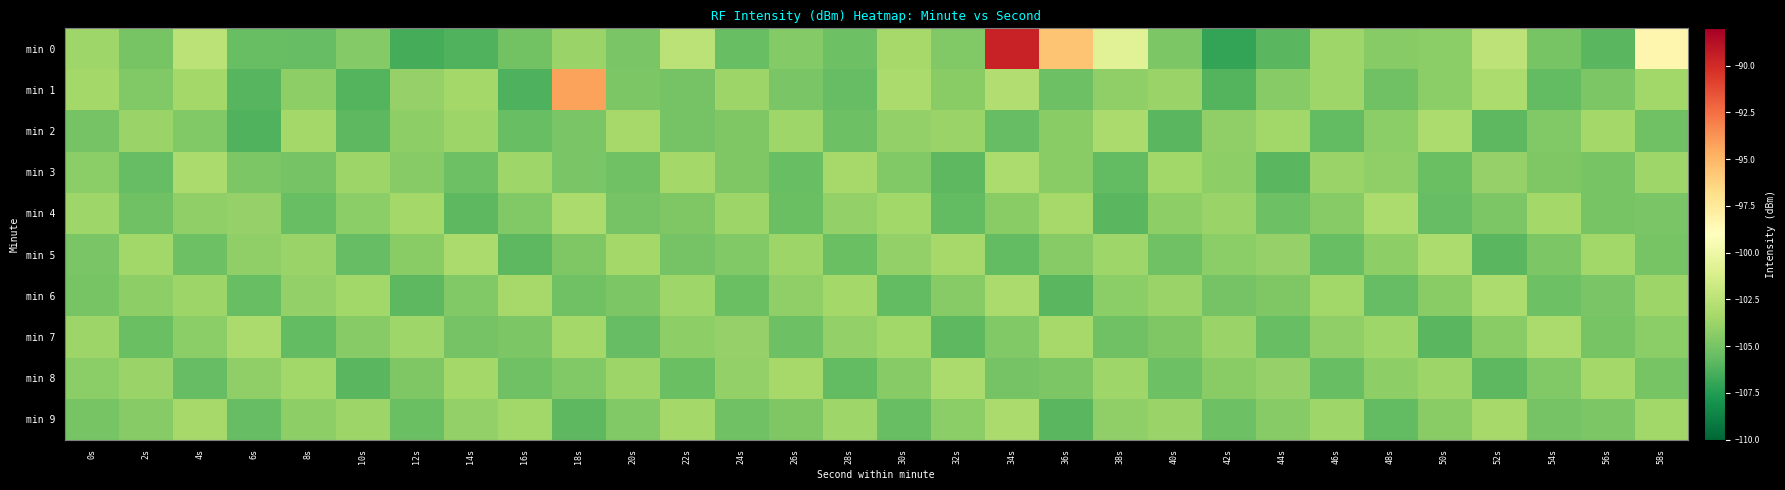

At how many categories does at least one series exceed -99?

4